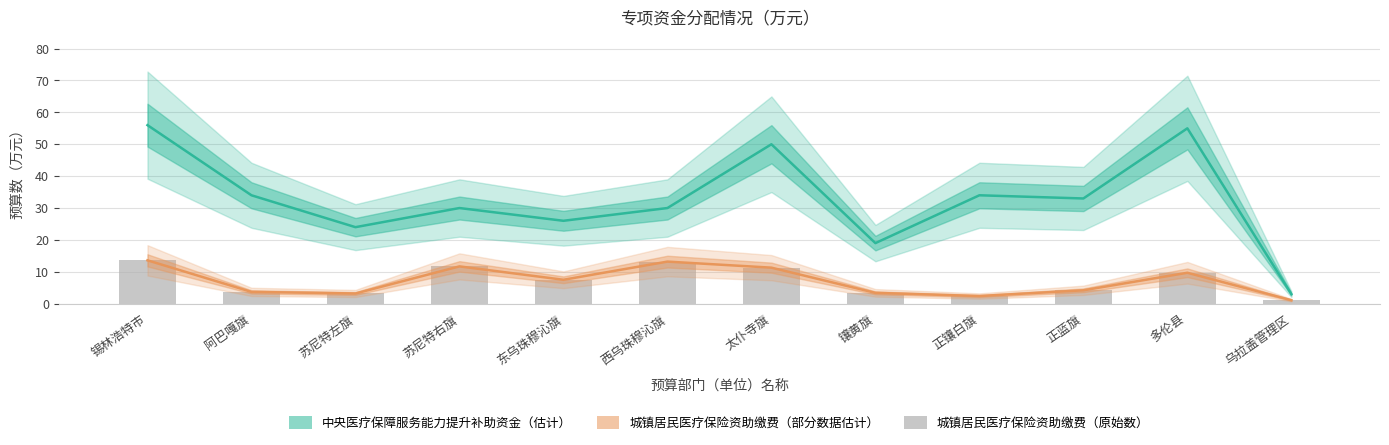

What is the minimum value for 中央医疗保障服务能力提升补助资金（估计）?

3.0